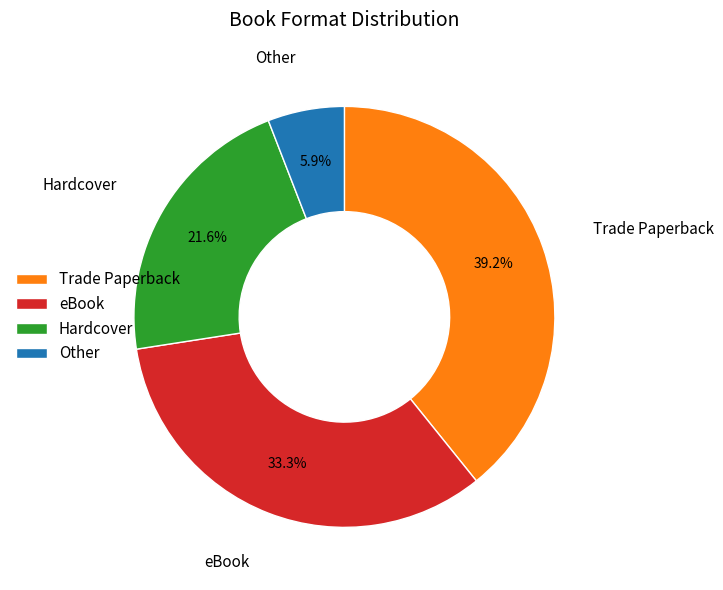

Which has a higher value, Trade Paperback or Other?

Trade Paperback